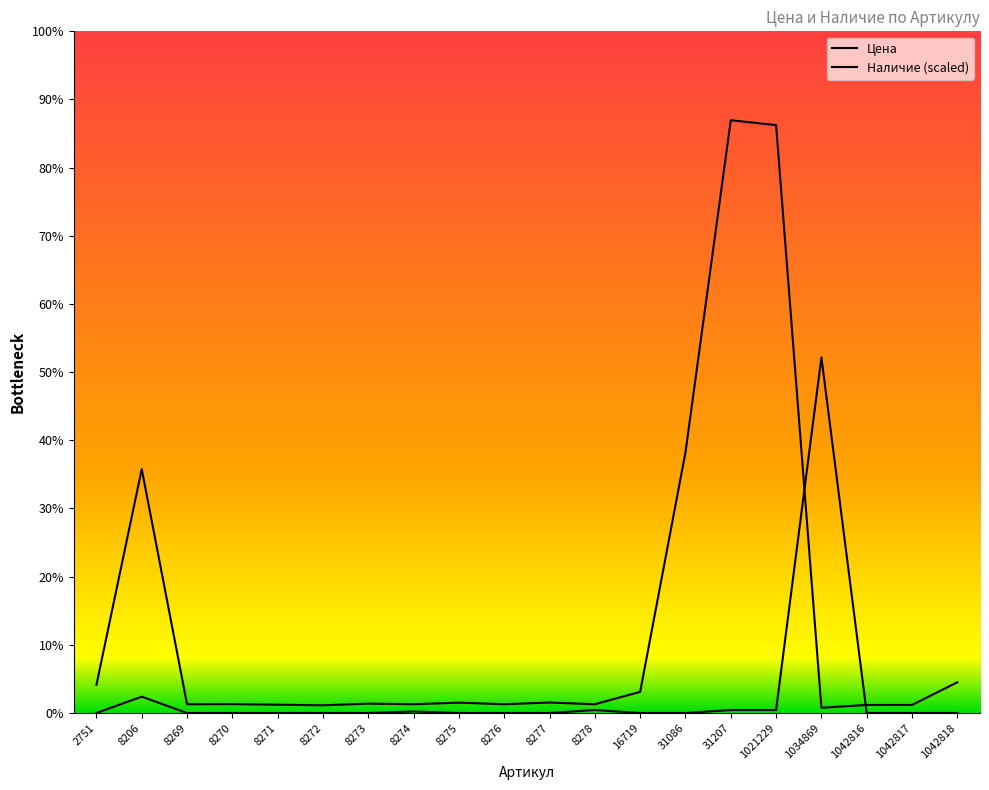

In Цена, how many points are higher than both neighbors (excluding endpoints)?

6